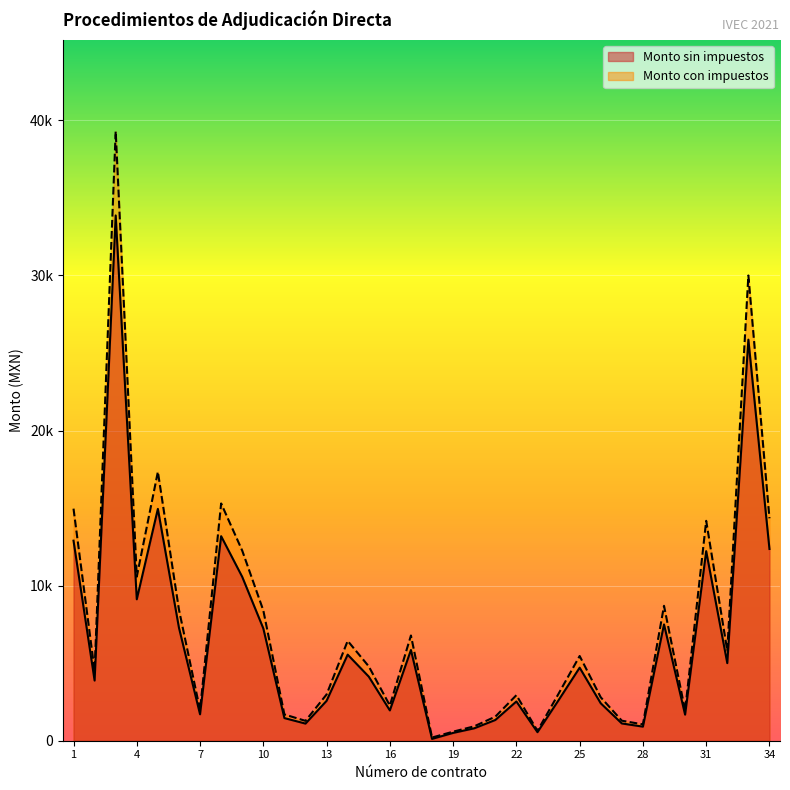

How many values in the Monto con impuestos series exceed 4794?

17